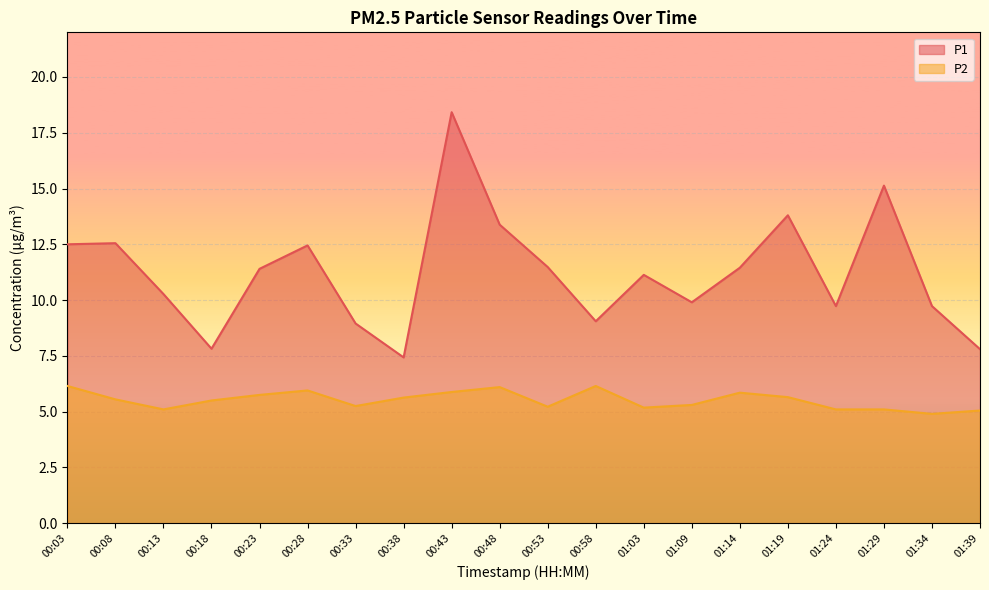

Reading right to left, extract all data points from this chart.

P1: 7.8	9.7	15.1	9.7	13.8	11.4	9.9	11.1	9.1	11.5	13.4	18.4	7.4	8.9	12.4	11.4	7.8	10.3	12.6	12.5
P2: 5.0	4.9	5.1	5.1	5.7	5.8	5.3	5.2	6.2	5.2	6.1	5.9	5.6	5.2	6.0	5.8	5.5	5.1	5.5	6.2